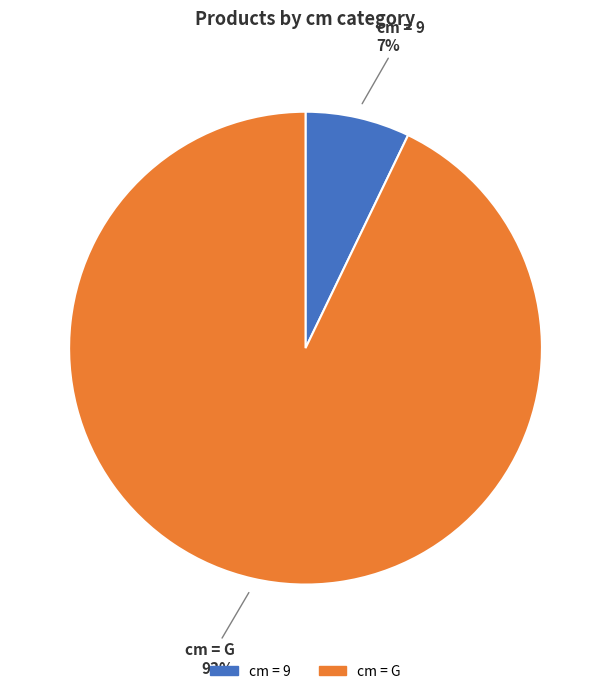

How many slices are in this pie chart?

2